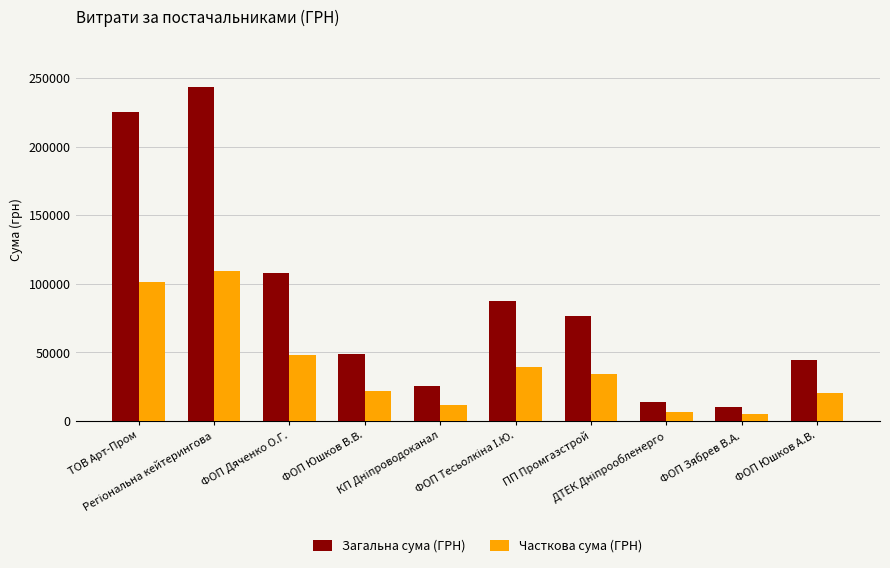

What is the average value of the Часткова сума (ГРН) series?

39754.8